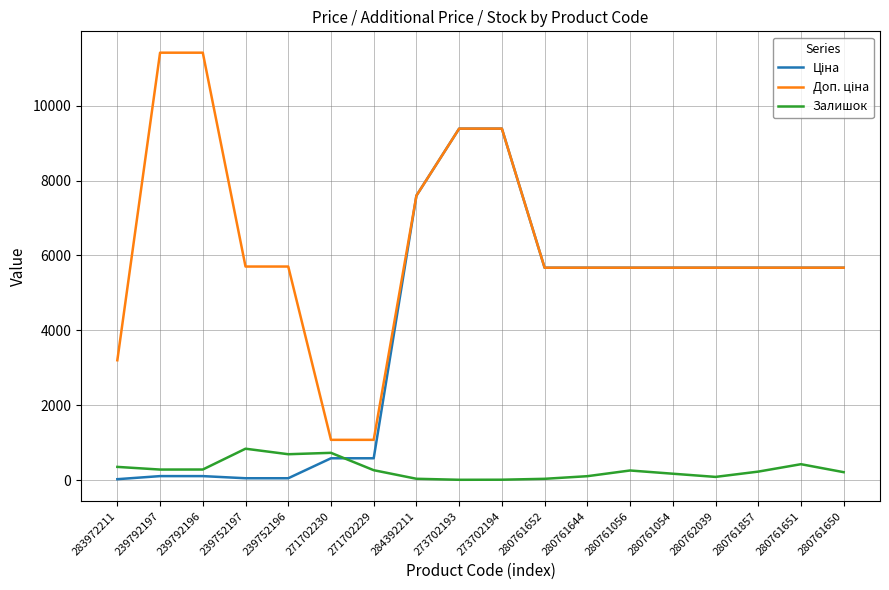

At which label does Залишок reach its peak?

239752197